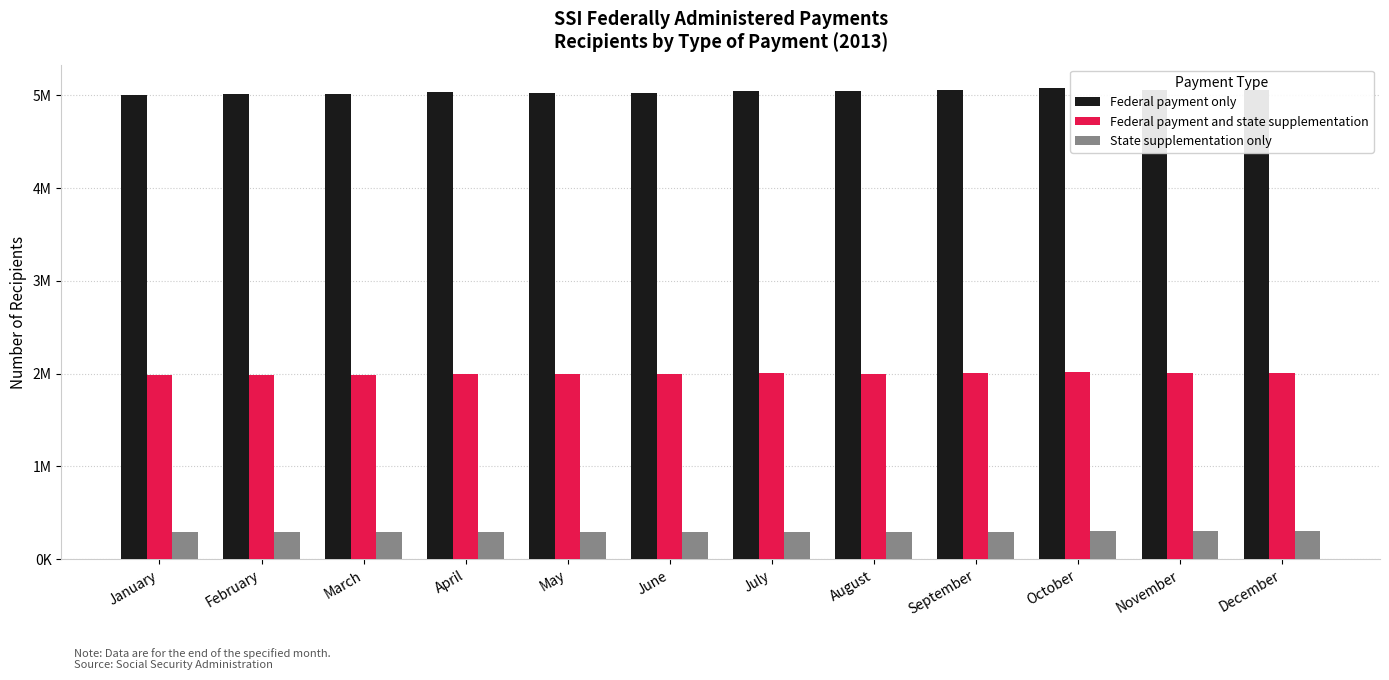

Reading right to left, extract all data points from this chart.

Federal payment only: 5057395	5048638	5074012	5053437	5039337	5048420	5025486	5026449	5035947	5007291	5010594	5001693
Federal payment and state supplementation: 2003839	2002851	2011161	2004028	1999139	2000801	1992529	1990699	1994253	1984953	1985260	1982999
State supplementation only: 298291	298893	298642	298131	297466	296901	296012	295538	294692	294101	293910	293924